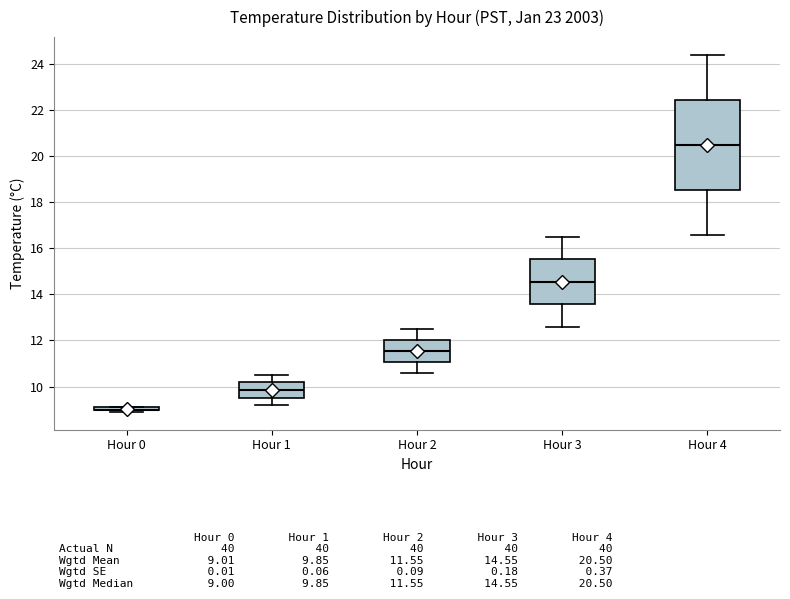

Reading left to right, transcribe this box plot: for each box, give where its median line is, the range the box spans, and where its two whiskers end, as read against the y-axis. The values are not printed on the chart, so give them approximately, as read against the axis.

Hour 0: box collapsed to a line at 9.0, whiskers 9.0 to 9.2
Hour 1: median 9.8, box 9.6 to 10.2, whiskers 9.2 to 10.6
Hour 2: median 11.6, box 11.0 to 12.0, whiskers 10.6 to 12.6
Hour 3: median 14.6, box 13.6 to 15.6, whiskers 12.6 to 16.6
Hour 4: median 20.6, box 18.6 to 22.4, whiskers 16.6 to 24.4